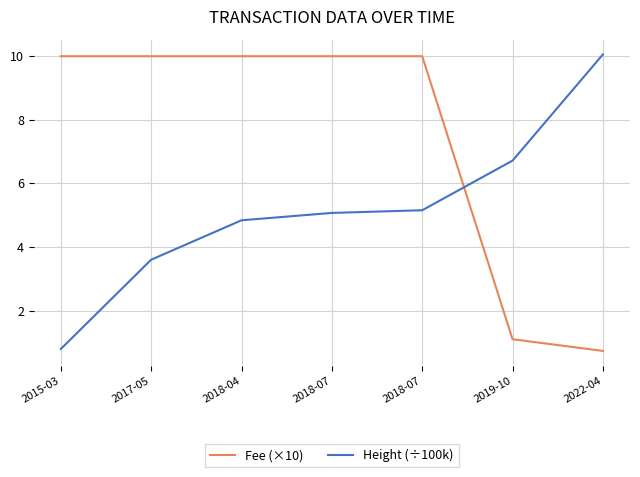

What is the label of the 6th point from the left?

2019-10